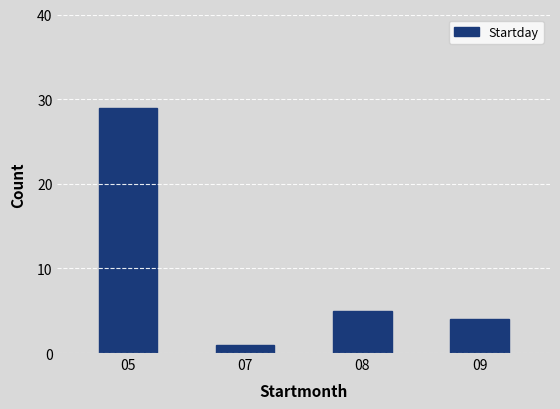

Which category has the lowest value across all series?

07